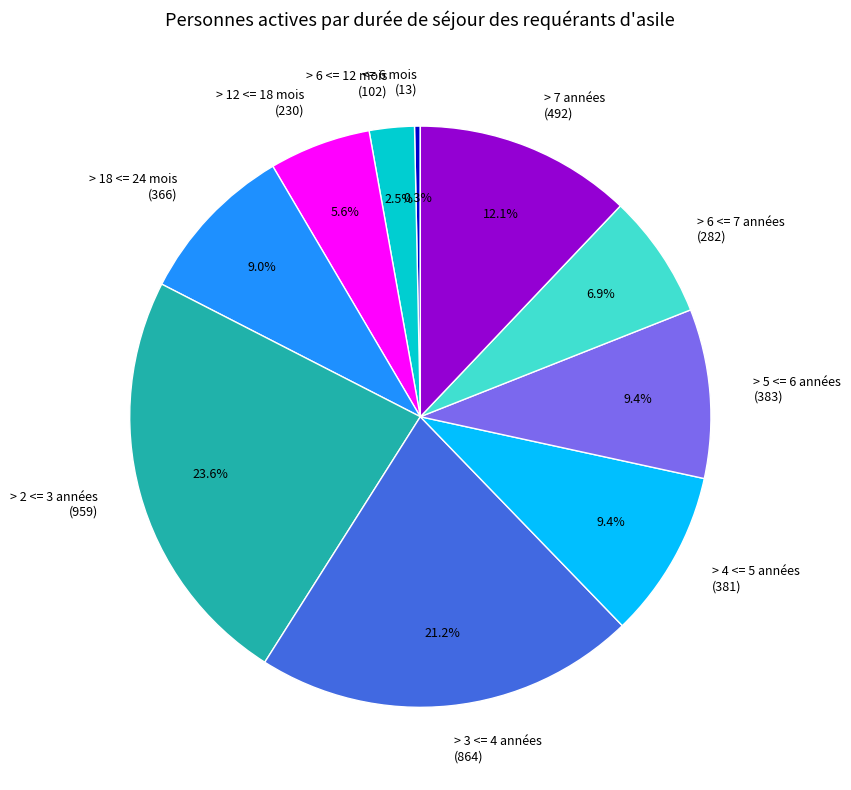

How many segments does this pie chart have?

10